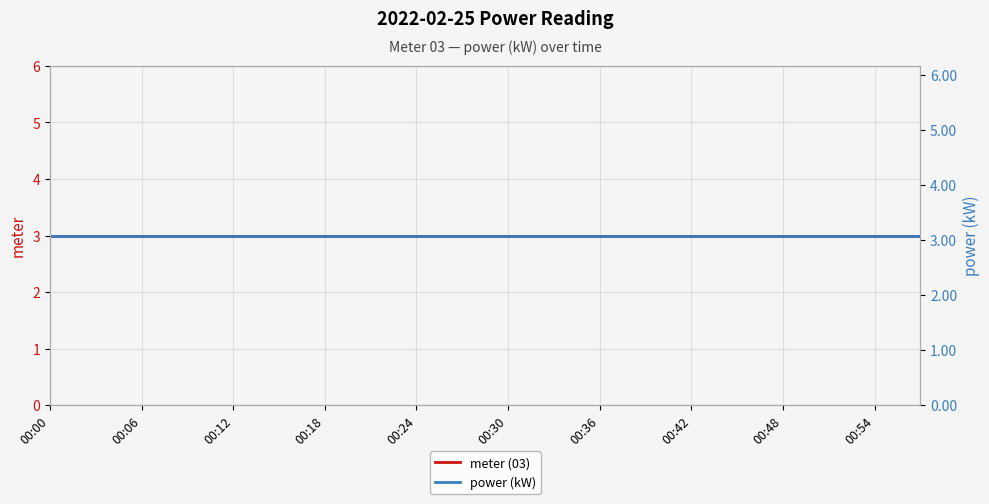

Reading left to right, extract all data points from this chart.

meter (03): 3.0	3.0	3.0	3.0	3.0	3.0	3.0	3.0	3.0	3.0	3.0	3.0	3.0	3.0	3.0	3.0	3.0	3.0	3.0	3.0
power (kW): 3.1	3.1	3.1	3.1	3.1	3.1	3.1	3.1	3.1	3.1	3.1	3.1	3.1	3.1	3.1	3.1	3.1	3.1	3.1	3.1